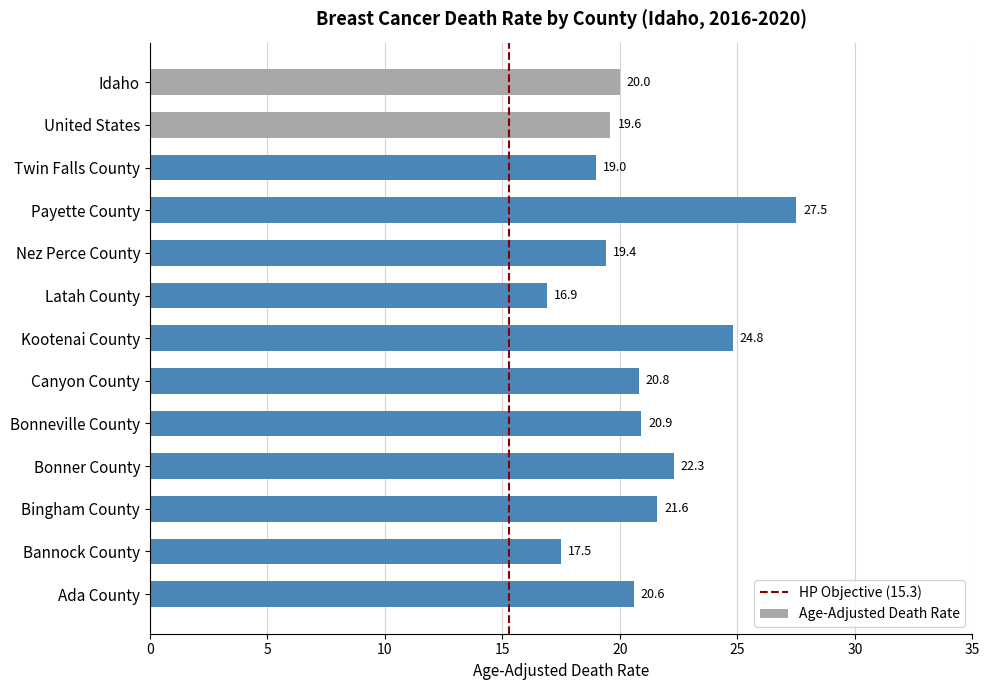

At which category does the chart reach its peak across all series?

Payette County